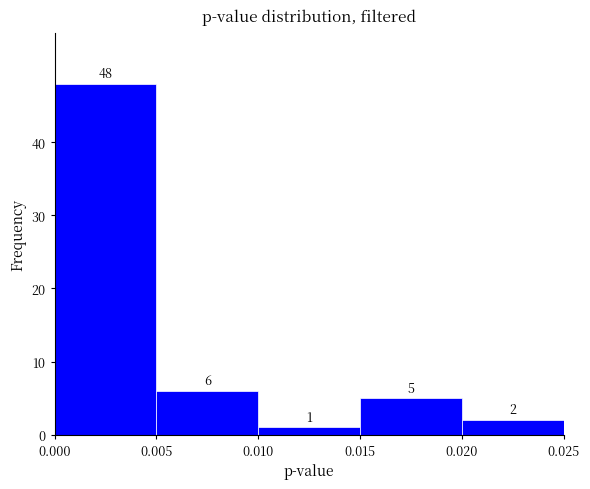

What is the height of the bar covering 0.020 to 0.025 on the x-axis?

2